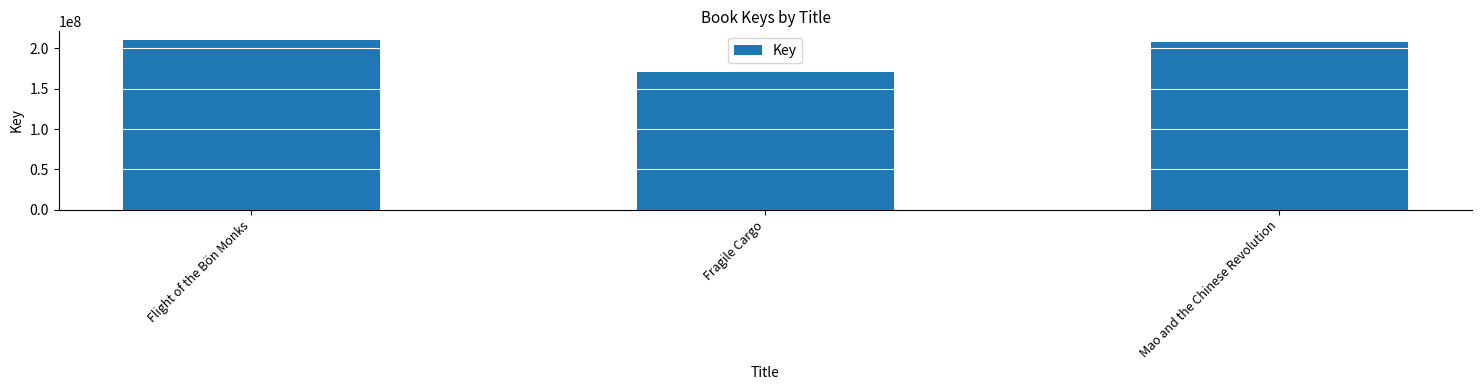

What is the smallest value displayed?

170378679